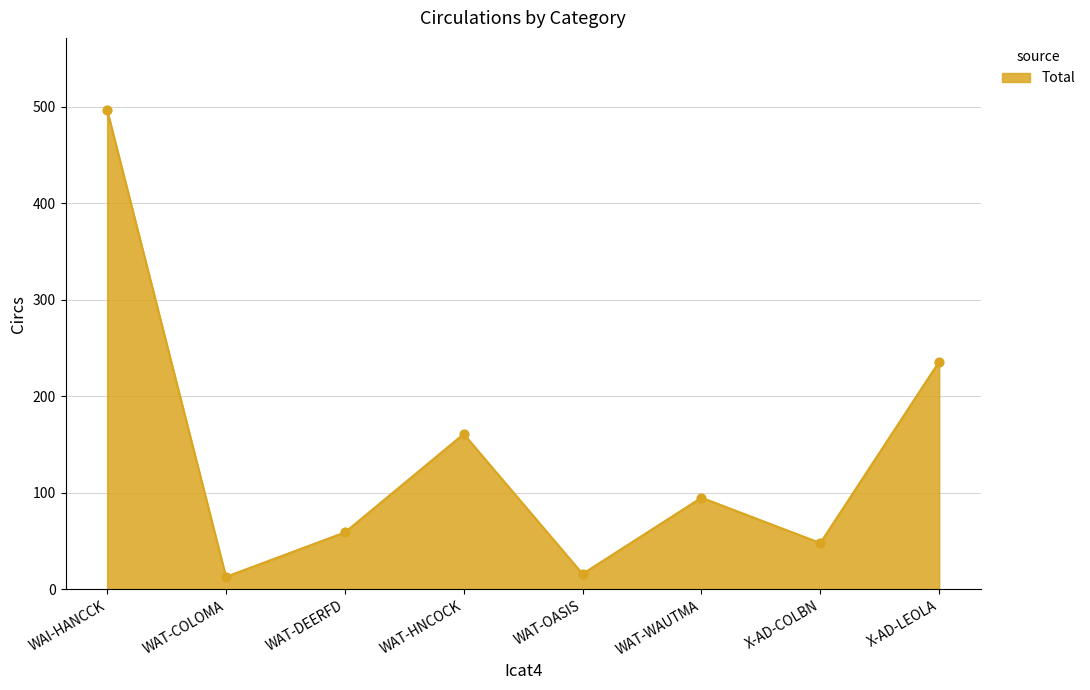

What is the change in value from X-AD-COLBN to X-AD-LEOLA?

+188